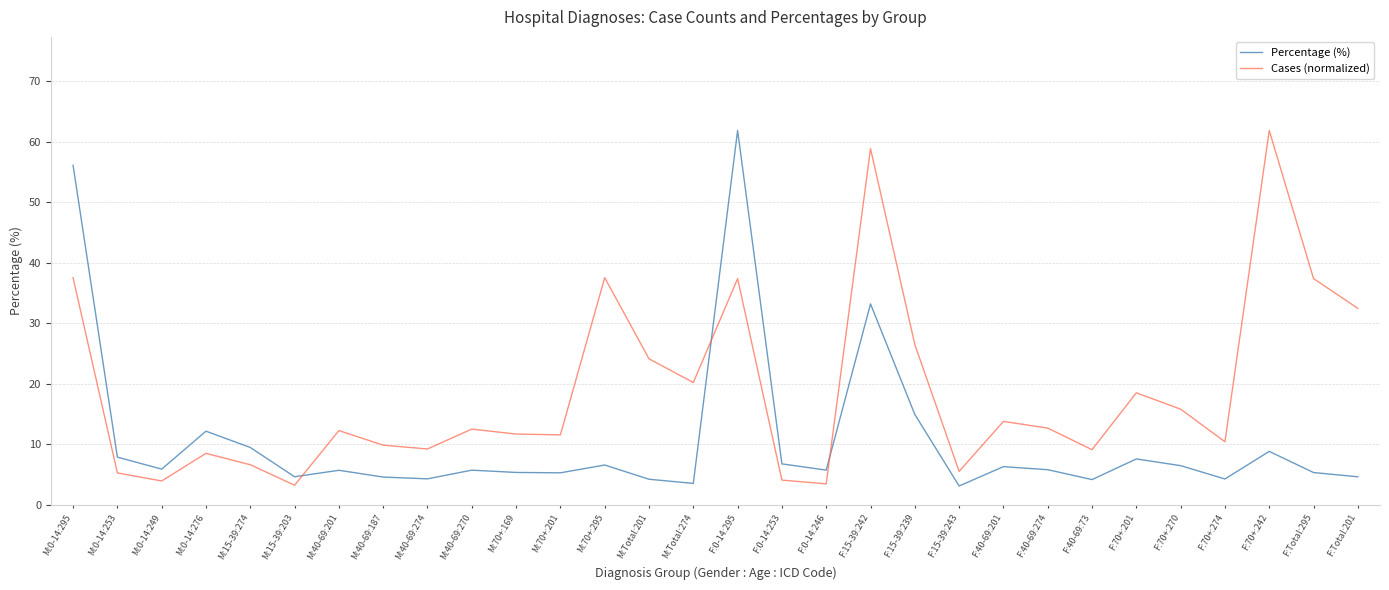

Read the Percentage (%) value at F:Total:295.

5.3